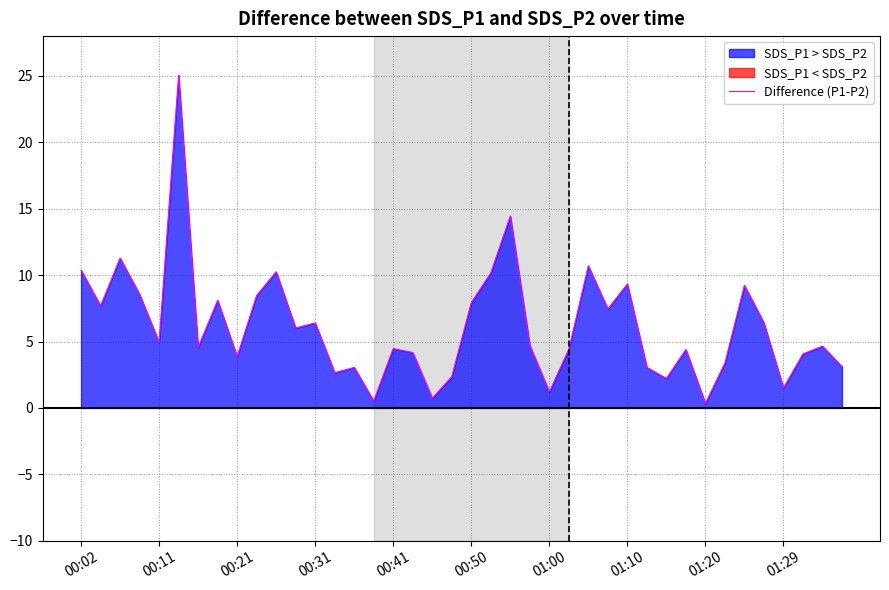

Does the chart have visible grid lines?

Yes